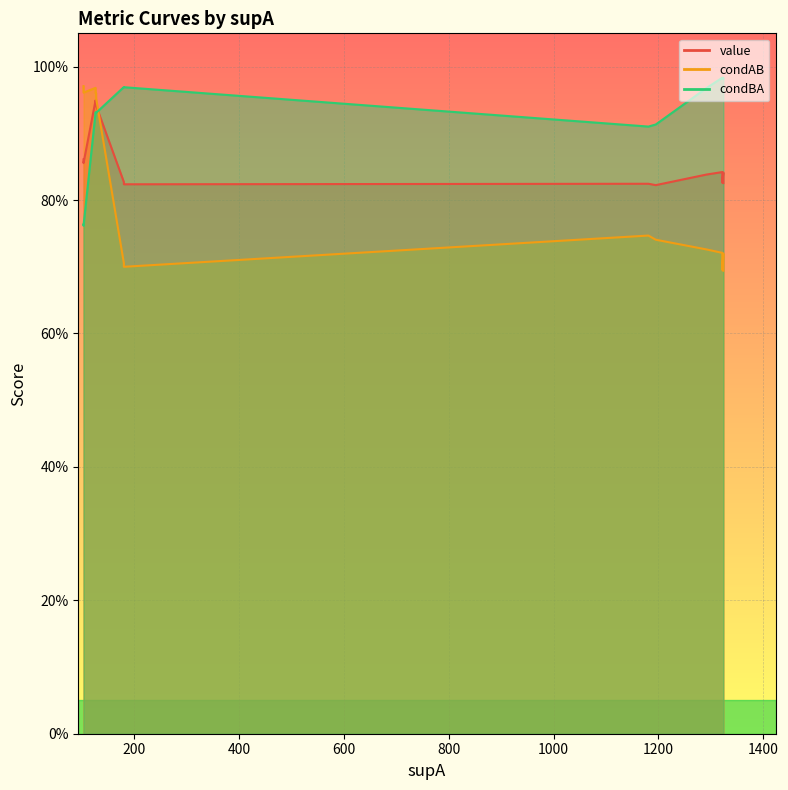

What is the difference between the condAB values at 12 and 1?

0.2